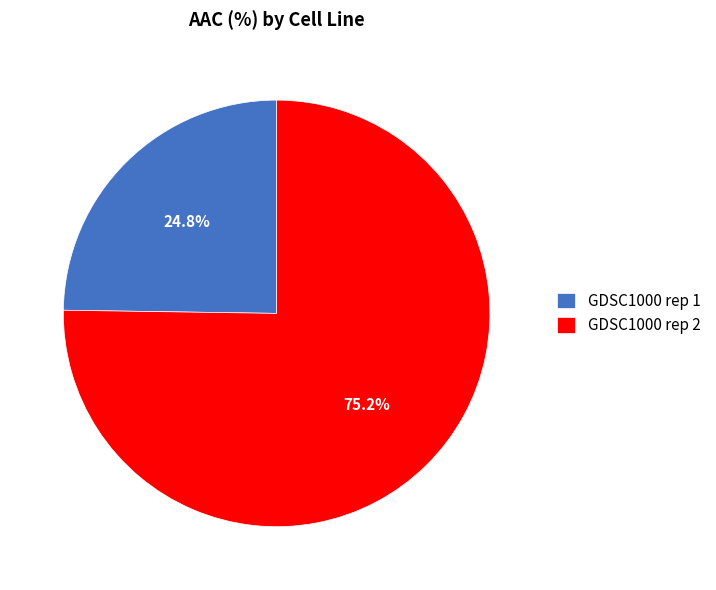

To the nearest percent, what percentage of the pie is GDSC1000 rep 2?

75%